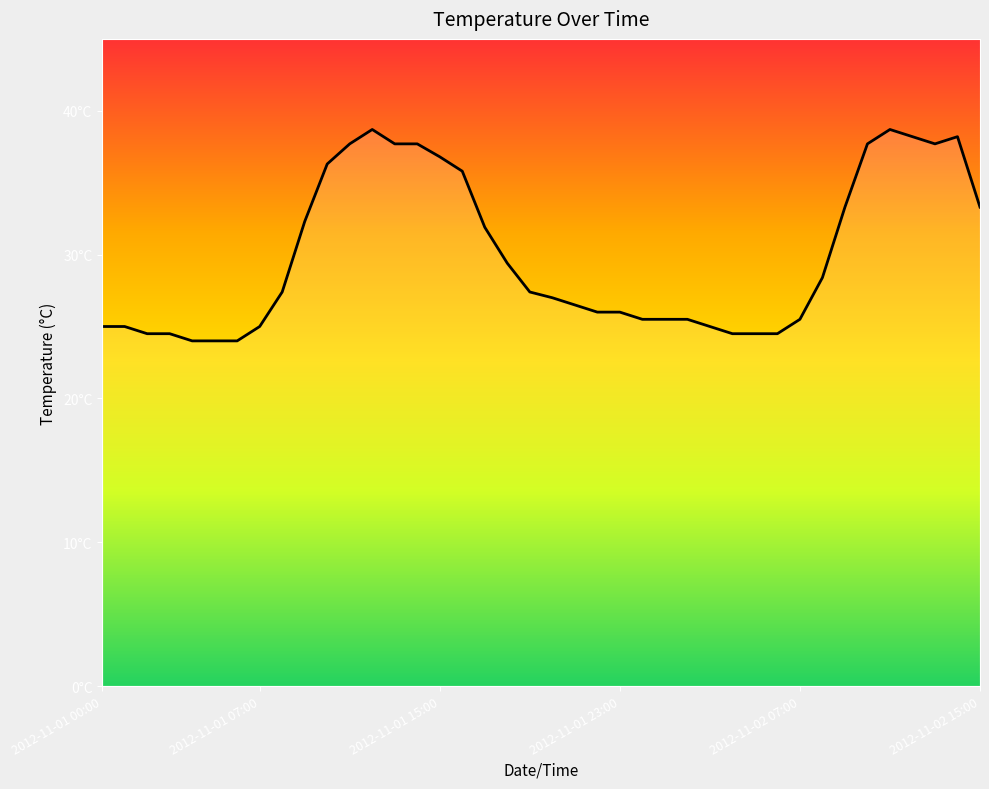

List the labels in order of value, largest first.

2012-11-01 12:00, 2012-11-02 11:00, 2012-11-02 12:00, 2012-11-02 14:00, 2012-11-01 11:00, 2012-11-01 13:00, 2012-11-01 14:00, 2012-11-02 10:00, 2012-11-02 13:00, 2012-11-01 15:00, 2012-11-01 10:00, 2012-11-01 16:00, 2012-11-02 09:00, 2012-11-02 15:00, 2012-11-01 09:00, 2012-11-01 17:00, 2012-11-01 18:00, 2012-11-02 08:00, 2012-11-01 08:00, 2012-11-01 19:00, 2012-11-01 20:00, 2012-11-01 21:00, 2012-11-01 22:00, 2012-11-01 23:00, 2012-11-02 00:00, 2012-11-02 01:00, 2012-11-02 02:00, 2012-11-02 07:00, 2012-11-01 00:00, 2012-11-01 01:00, 2012-11-01 07:00, 2012-11-02 03:00, 2012-11-01 02:00, 2012-11-01 03:00, 2012-11-02 04:00, 2012-11-02 05:00, 2012-11-02 06:00, 2012-11-01 04:00, 2012-11-01 05:00, 2012-11-01 06:00